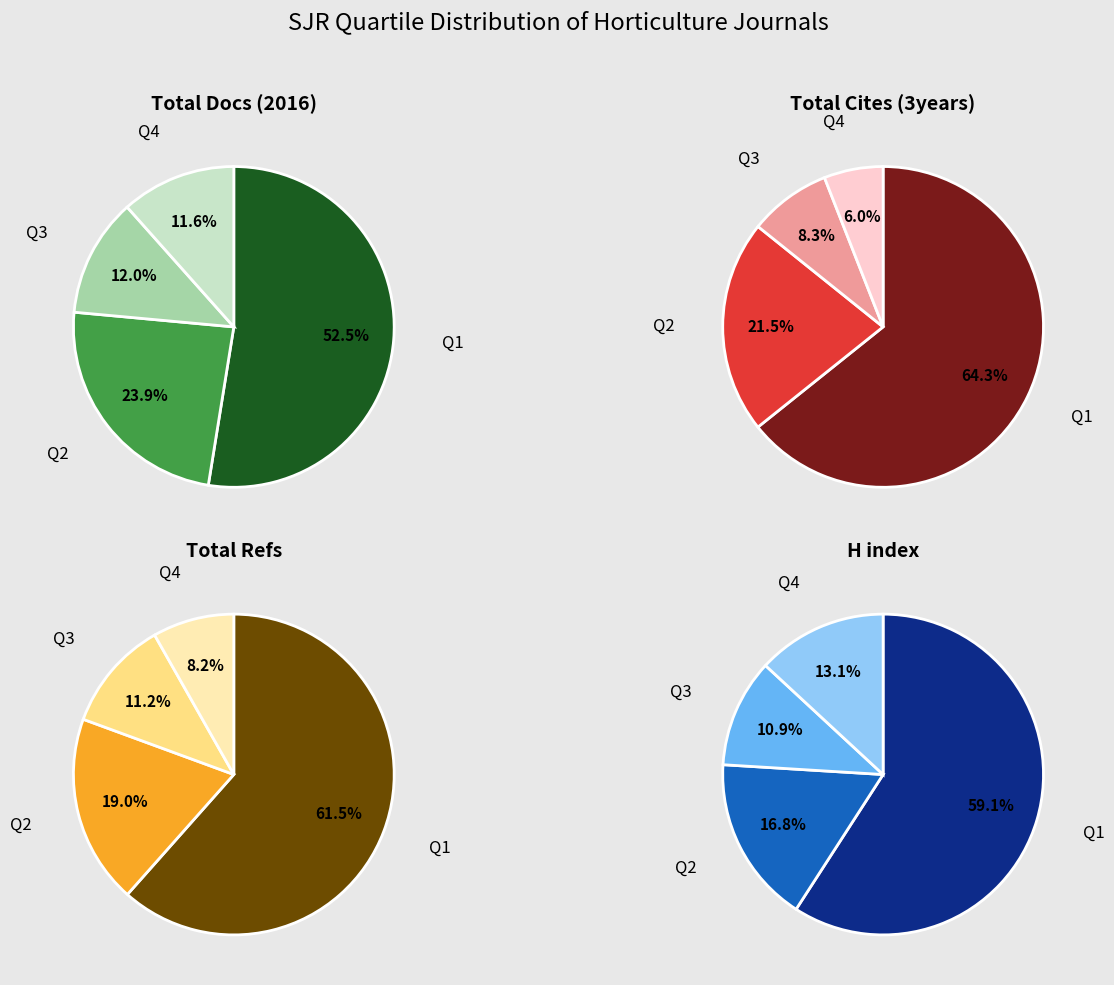

How many slices are in this pie chart?

4